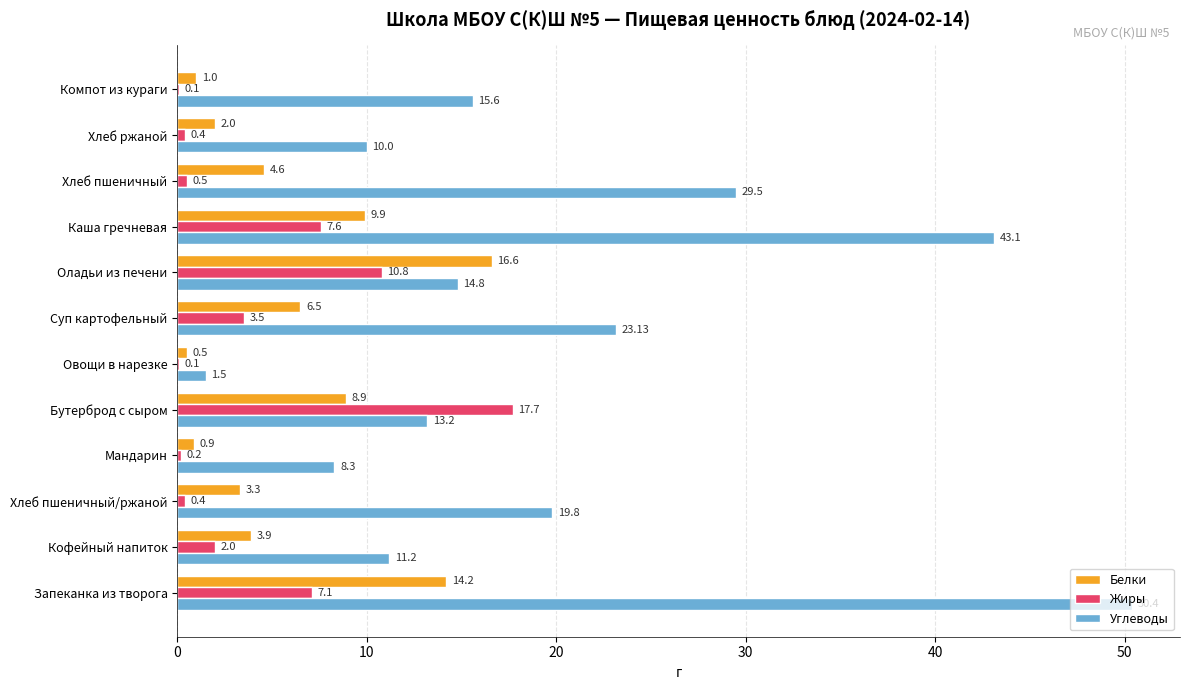

Between Мандарин and Хлеб пшеничный, which series saw the biggest shift?

Углеводы